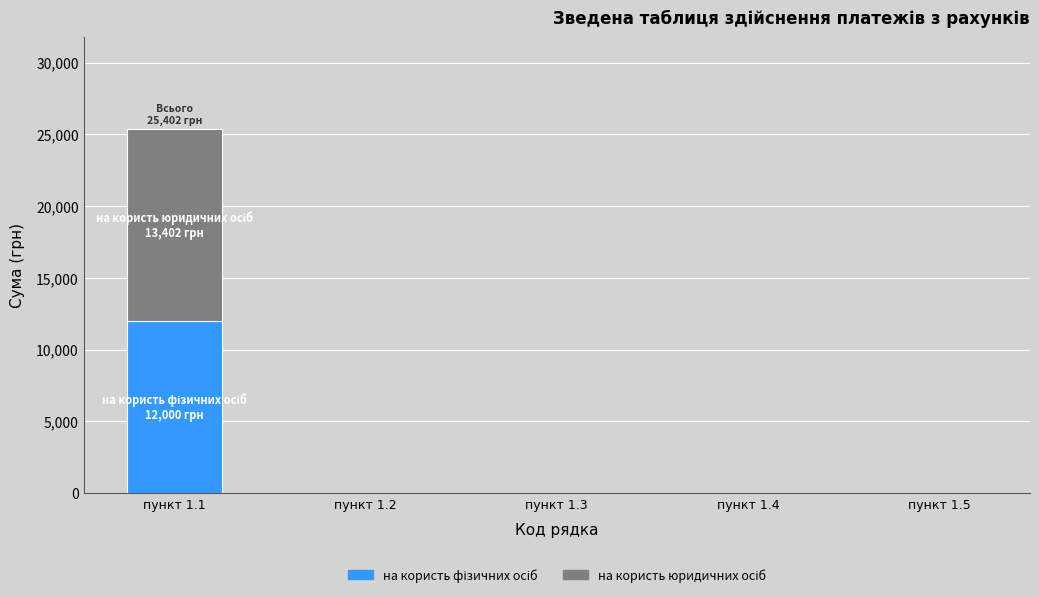

At which category is the sum across all series the highest?

пункт 1.1